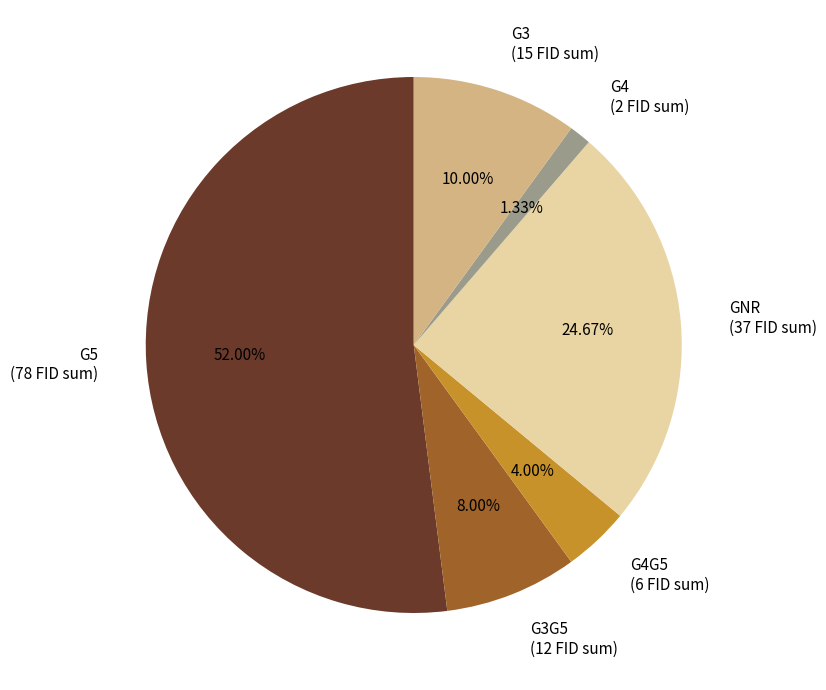

Rank the categories by value from highest to lowest.

G5 (78 FID sum), GNR (37 FID sum), G3 (15 FID sum), G3G5 (12 FID sum), G4G5 (6 FID sum), G4 (2 FID sum)